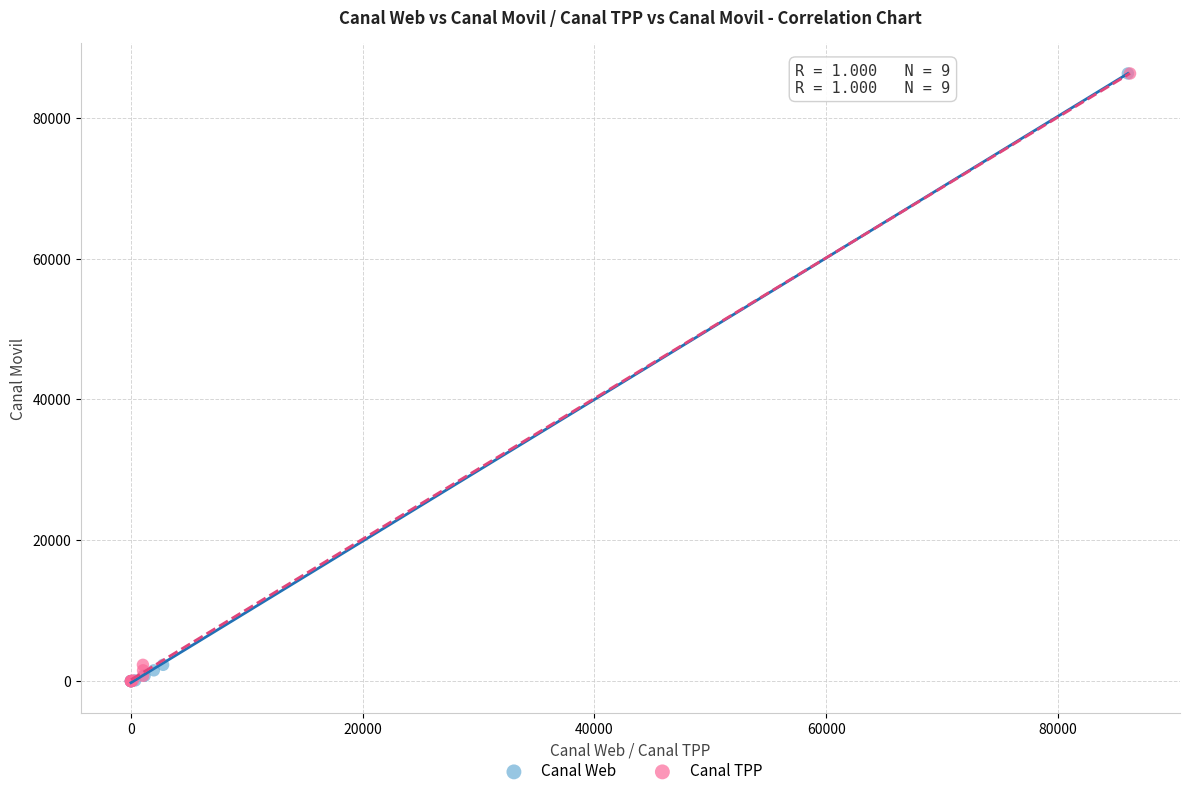

What are all the series names shown in the legend?

Canal Web, Canal TPP